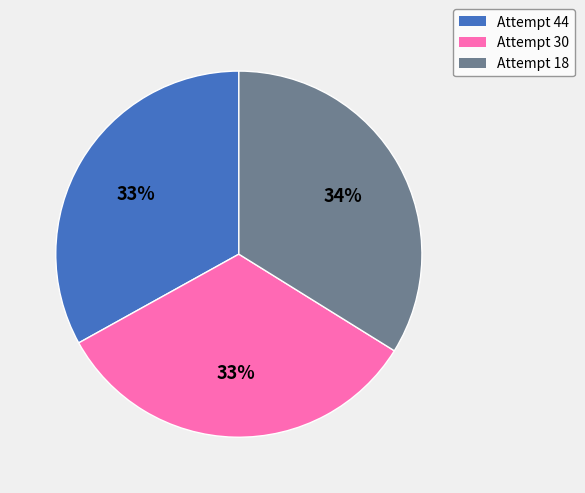

What is the ratio of the value at Attempt 44 to the value at Attempt 18?

1.0